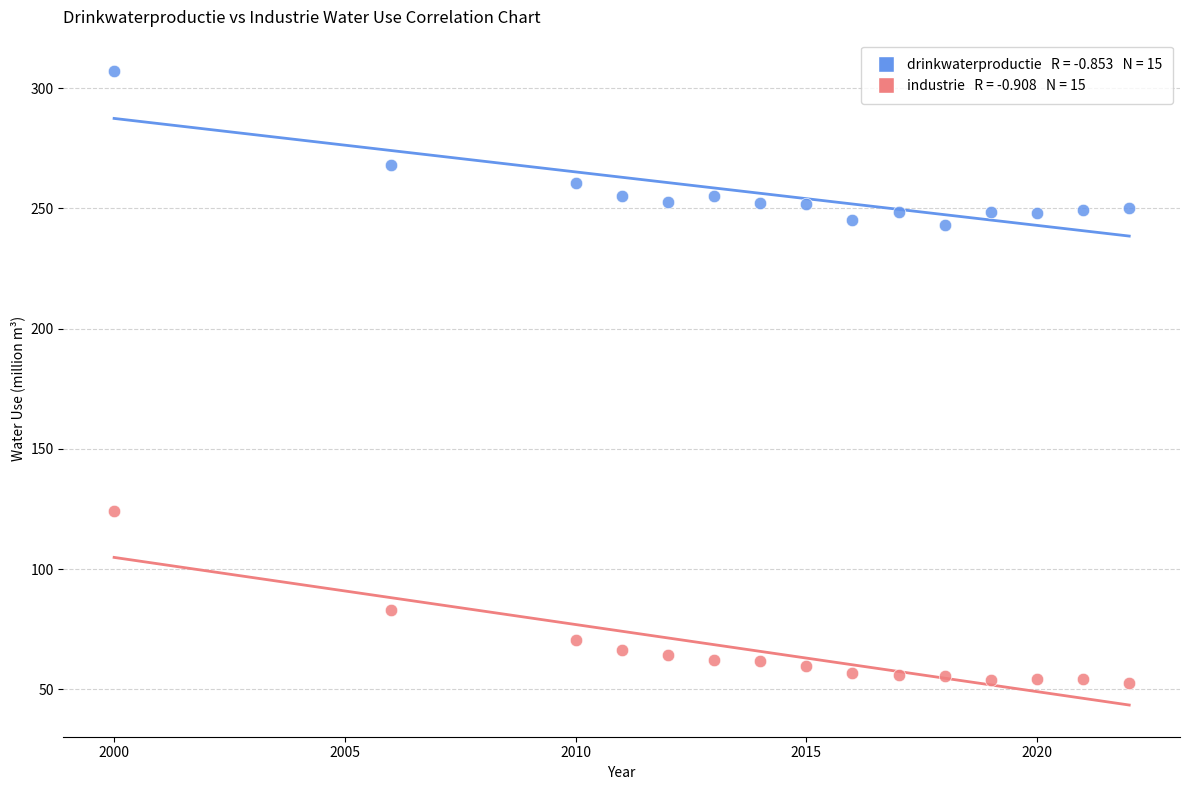

Across all series, what Y value is closest to 179?

124.3